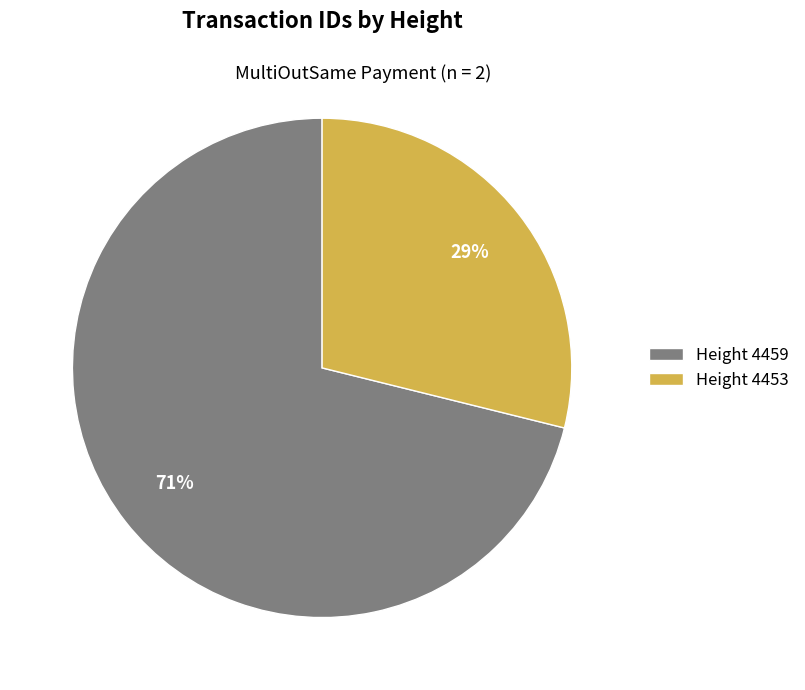

Combined, do Height 4459 and Height 4453 account for over 50%?

Yes